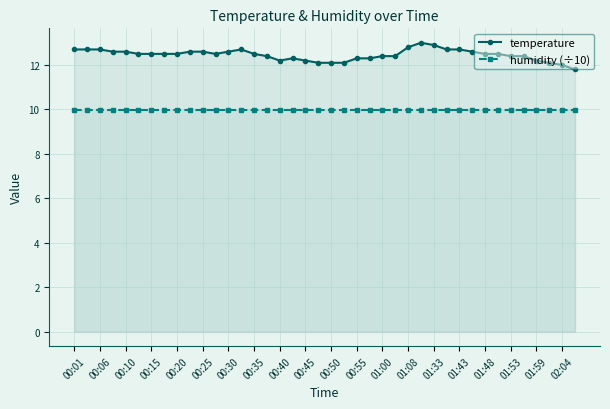

Is it true that temperature equals 12.7 at 00:06?

True